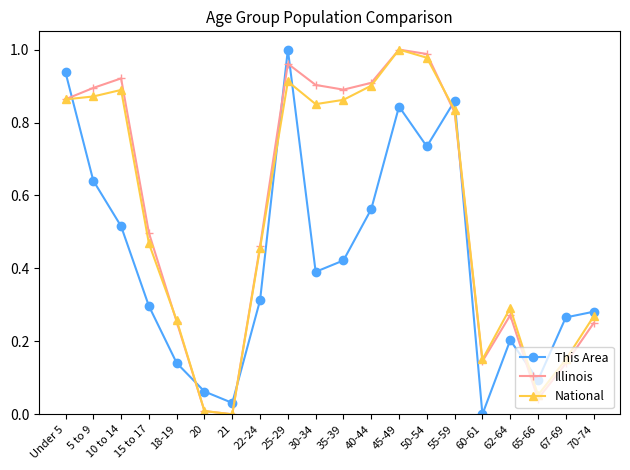

What is the label of the 16th point from the left?

60-61